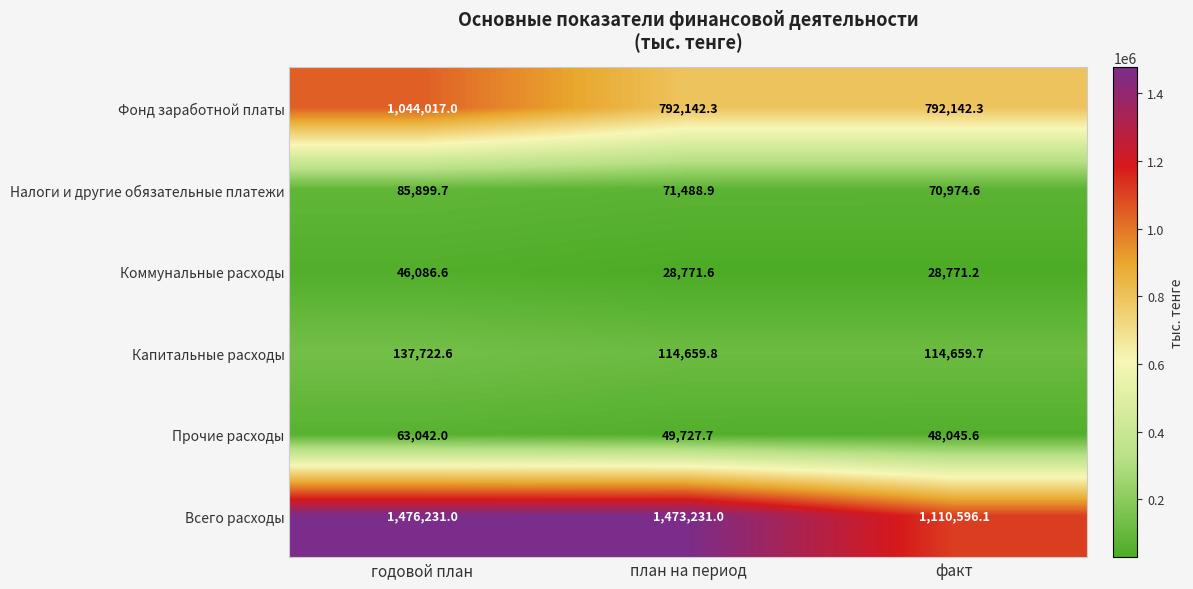

The Коммунальные расходы series shows 25597.7 at годовой план. True or false?

False